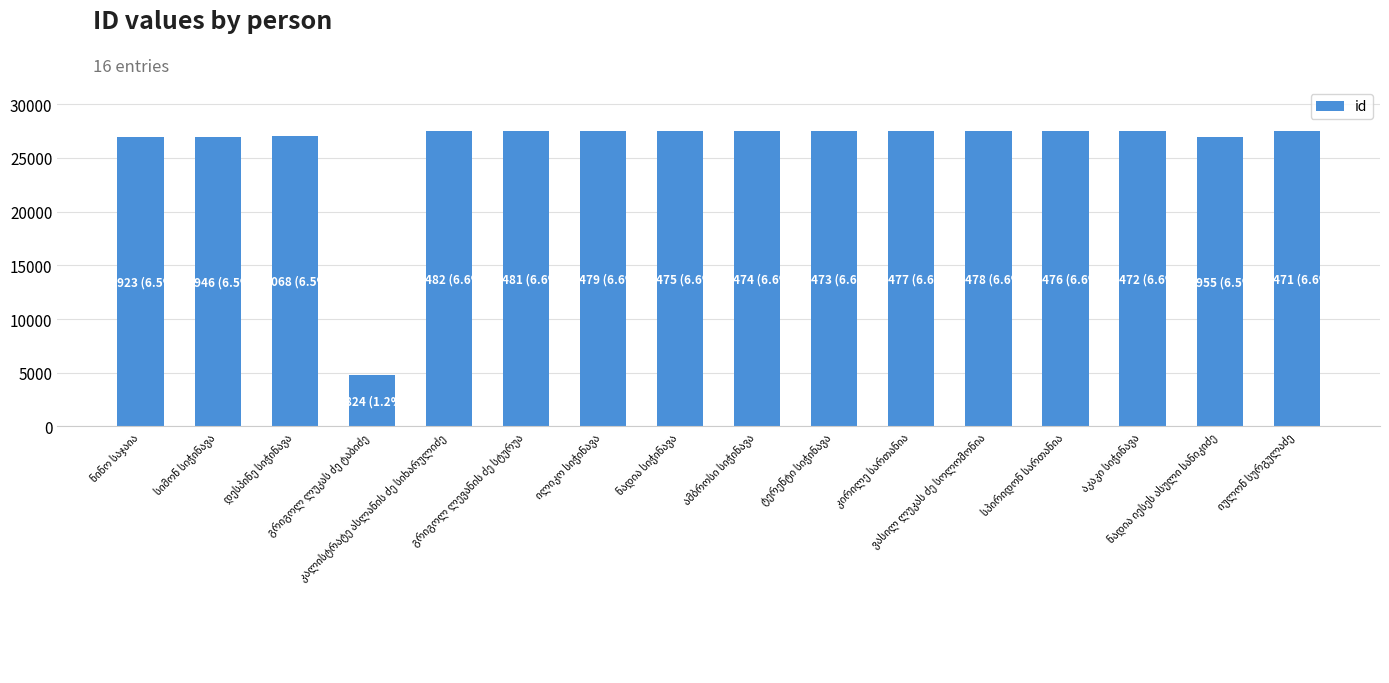

What is the minimum value shown in the chart?

4824